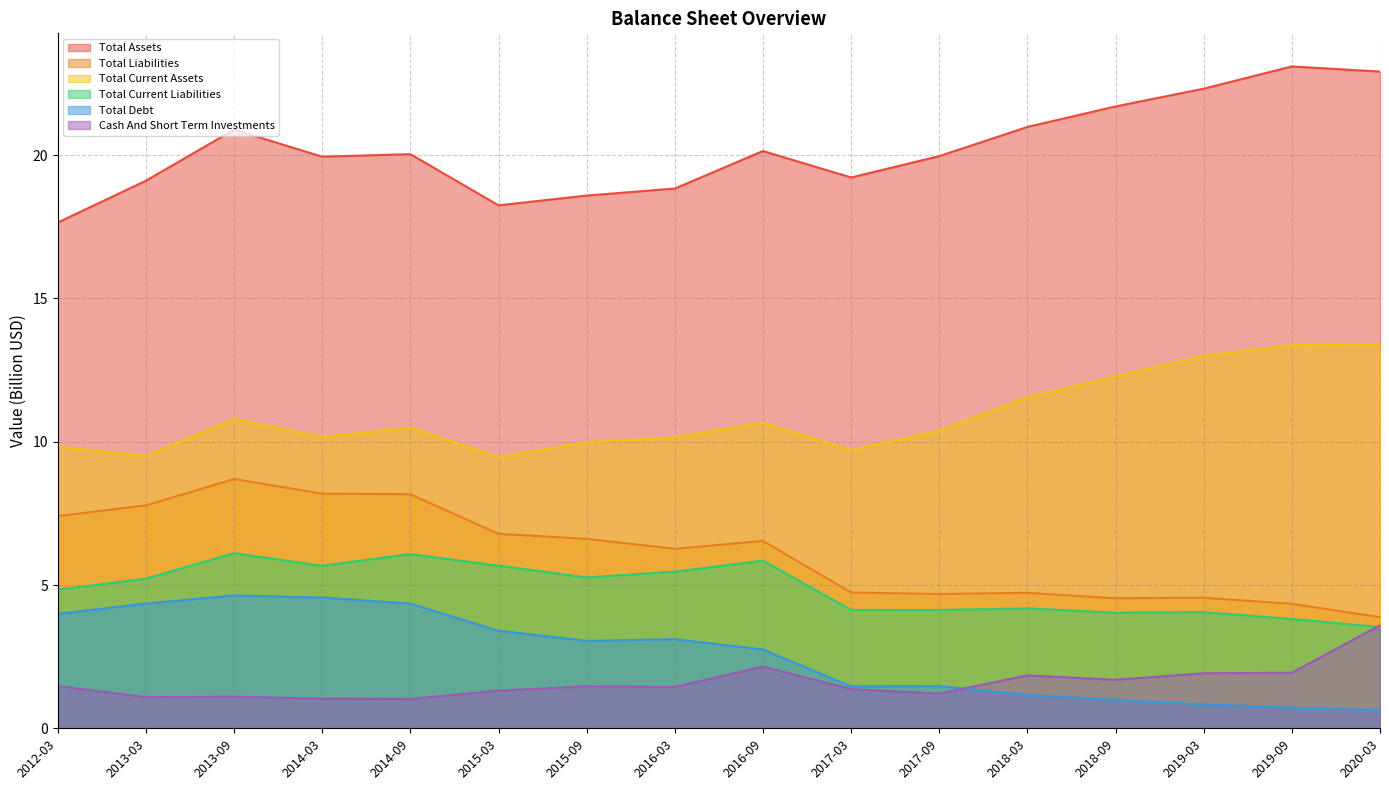

Reading left to right, what are all the values shown in this chart?

Total Assets: 17.7	19.1	20.9	19.9	20.0	18.3	18.6	18.8	20.1	19.2	20.0	21.0	21.7	22.3	23.1	22.9
Total Liabilities: 7.4	7.8	8.7	8.2	8.2	6.8	6.6	6.3	6.5	4.7	4.7	4.7	4.5	4.6	4.3	3.9
Total Current Assets: 9.8	9.5	10.8	10.2	10.5	9.5	10.0	10.2	10.7	9.7	10.4	11.6	12.3	13.0	13.4	13.4
Total Current Liabilities: 4.8	5.2	6.1	5.7	6.1	5.7	5.3	5.5	5.9	4.1	4.1	4.2	4.0	4.1	3.8	3.5
Total Debt: 4.0	4.4	4.6	4.6	4.3	3.4	3.1	3.1	2.7	1.5	1.5	1.2	1.0	0.8	0.7	0.6
Cash And Short Term Investments: 1.5	1.1	1.1	1.0	1.0	1.3	1.5	1.4	2.2	1.4	1.2	1.8	1.7	1.9	1.9	3.6